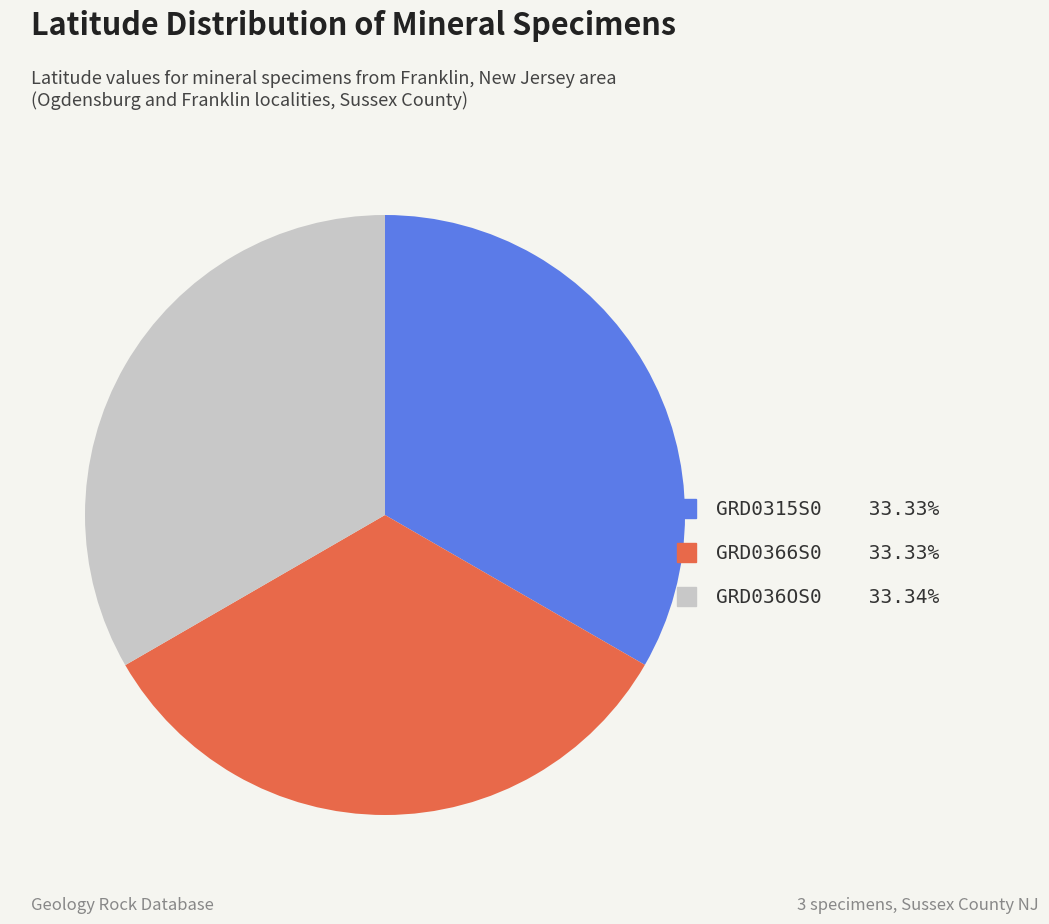

Is GRD036OS0 the majority of the pie?

No